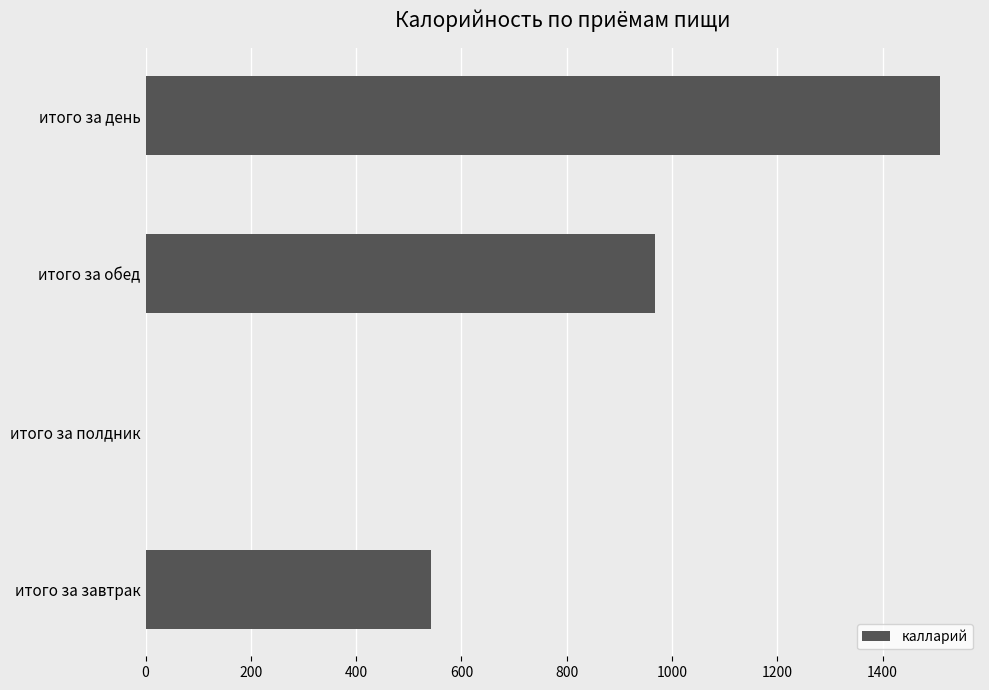

True or false: the data shows 0.0 at итого за полдник.

True